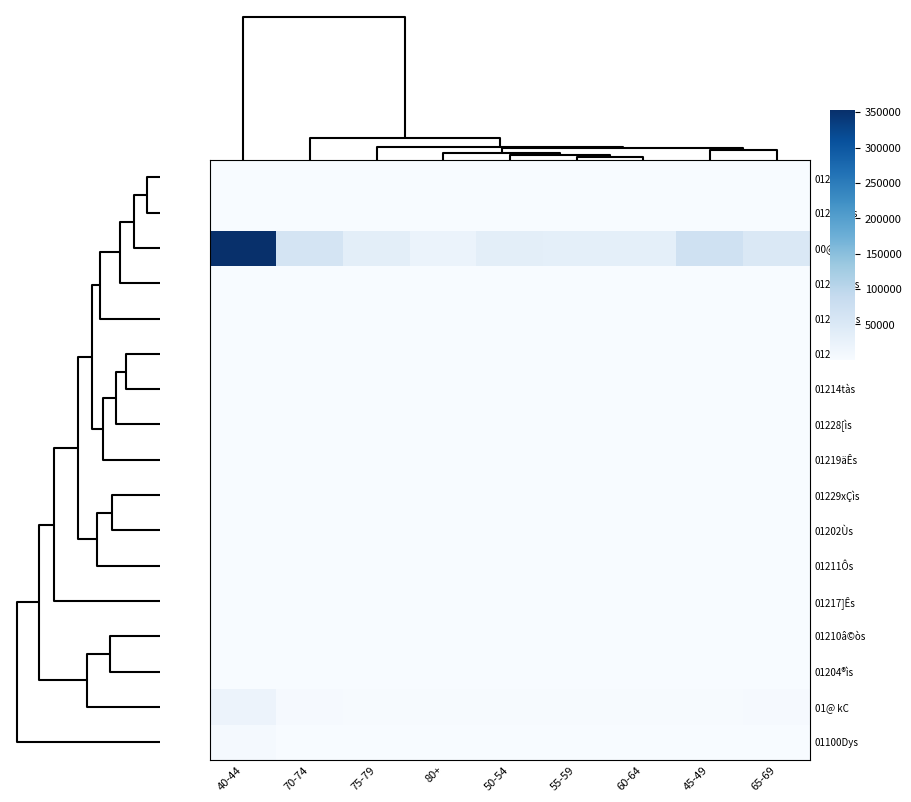

Rank the series by their maximum value, from highest to lowest.

00@ S@, 01@ kC, 01100Dys, 01204®ìs, 01210â©òs, 01208k©s, 01202Ùs, 01217]Ês, 01224çÎs, 01211Ôs, 01221¼ñs, 01214tàs, 01219äÊs, 01225êìs, 01231bës, 01228[ìs, 01229xÇìs